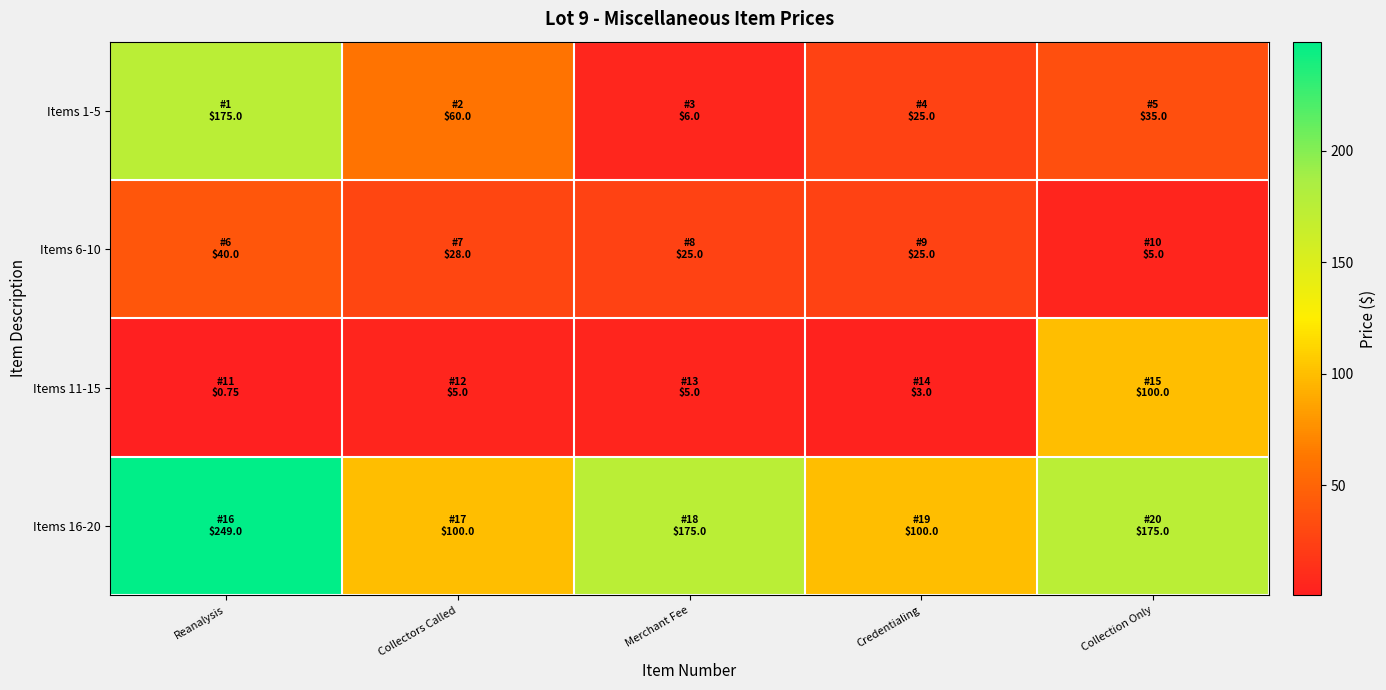

Reading left to right, extract all data points from this chart.

Items 1-5: Reanalysis=175.0	Collectors Called=60.0	Merchant Fee=6.0	Credentialing=25.0	Collection Only=35.0
Items 6-10: Reanalysis=40.0	Collectors Called=28.0	Merchant Fee=25.0	Credentialing=25.0	Collection Only=5.0
Items 11-15: Reanalysis=0.8	Collectors Called=5.0	Merchant Fee=5.0	Credentialing=3.0	Collection Only=100.0
Items 16-20: Reanalysis=249.0	Collectors Called=100.0	Merchant Fee=175.0	Credentialing=100.0	Collection Only=175.0